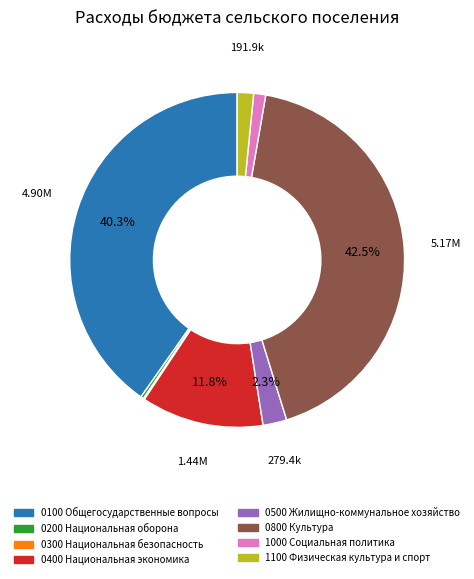

Do 0200 Национальная оборона and 0100 Общегосударственные вопросы together represent more than half of the pie?

No